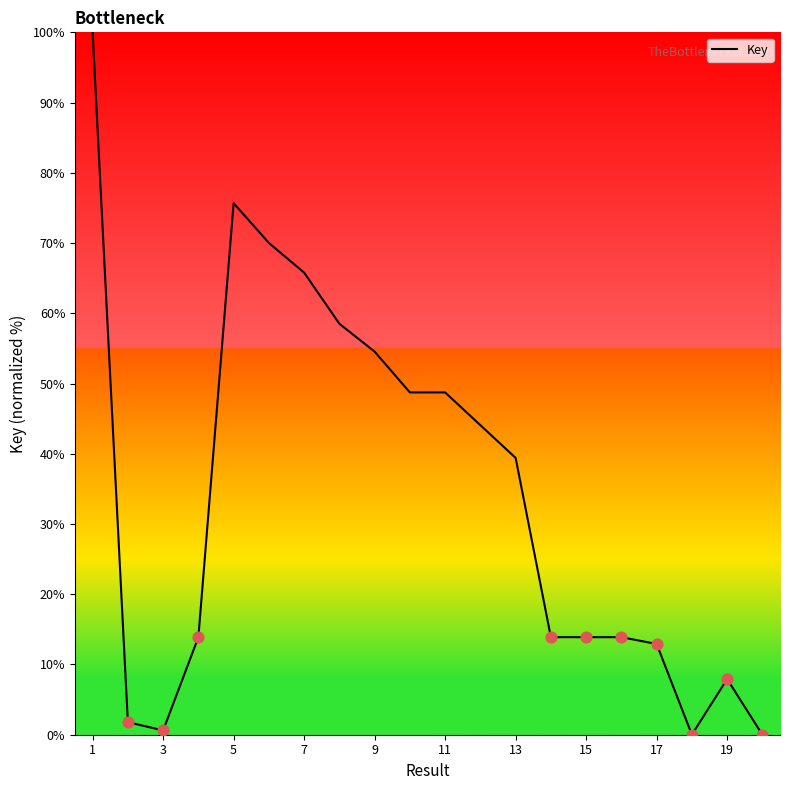

What is the difference between the maximum and minimum values?

100.0